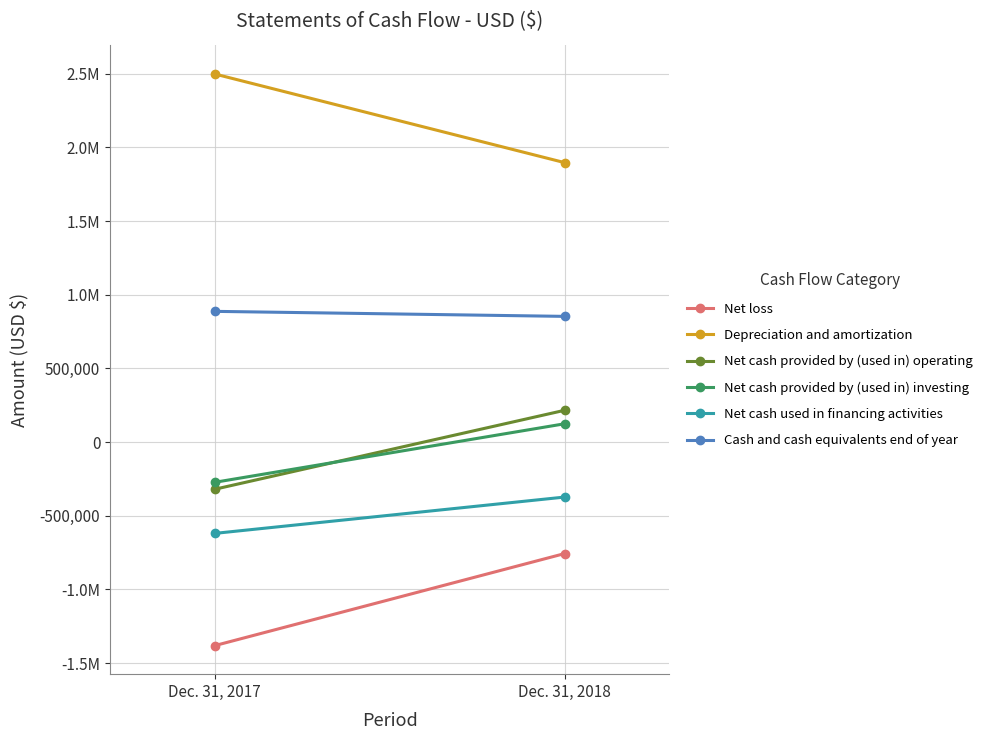

Which label corresponds to the largest value in the chart?

Dec. 31, 2017